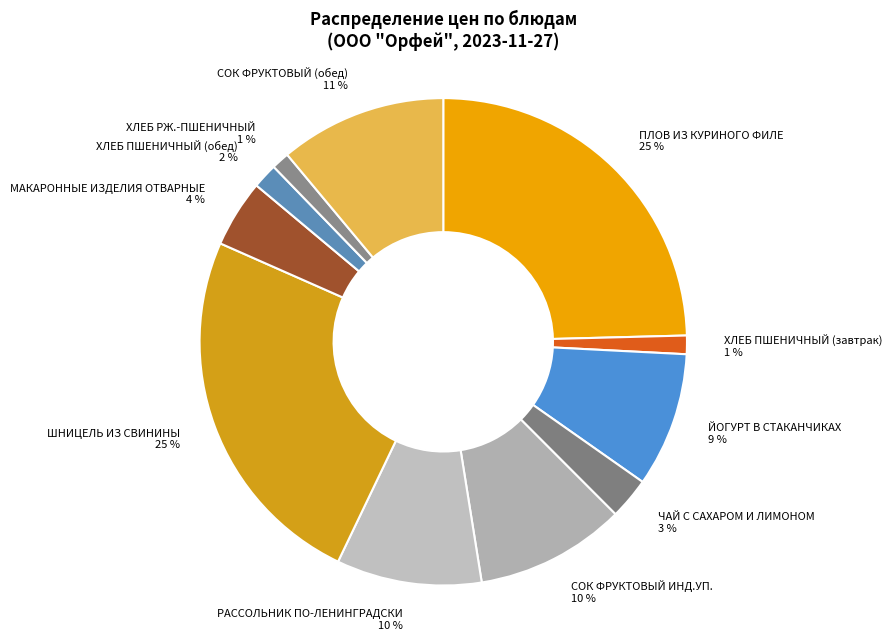

What is the ratio of the value at ХЛЕБ РЖ.-ПШЕНИЧНЫЙ to the value at ХЛЕБ ПШЕНИЧНЫЙ (завтрак)?

1.0